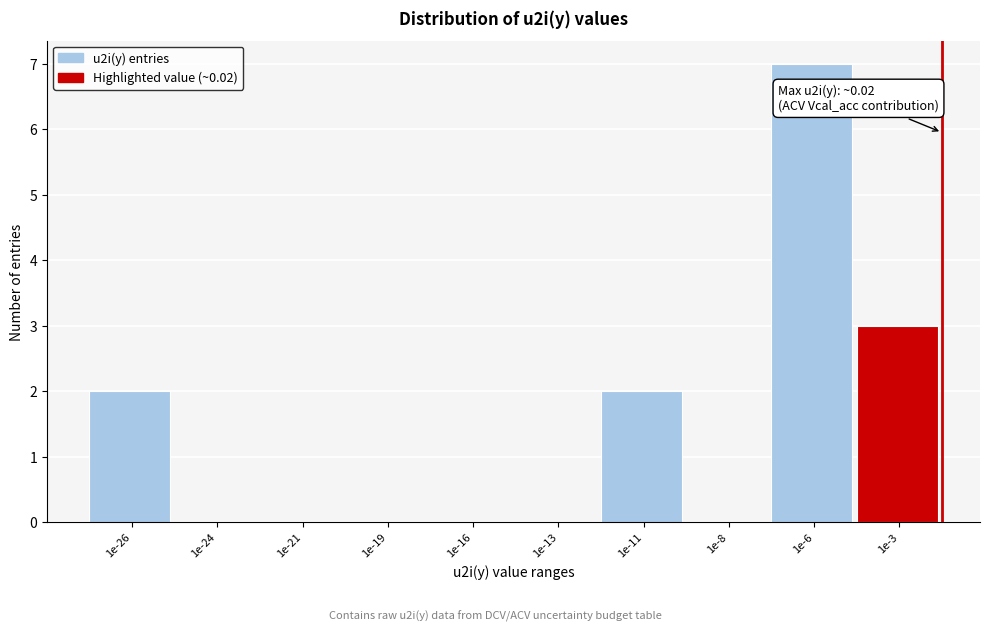

Reading right to left, list all the values displayed in this chart.

1e-3=3	1e-6=7	1e-8=0	1e-11=2	1e-13=0	1e-16=0	1e-19=0	1e-21=0	1e-24=0	1e-26=2